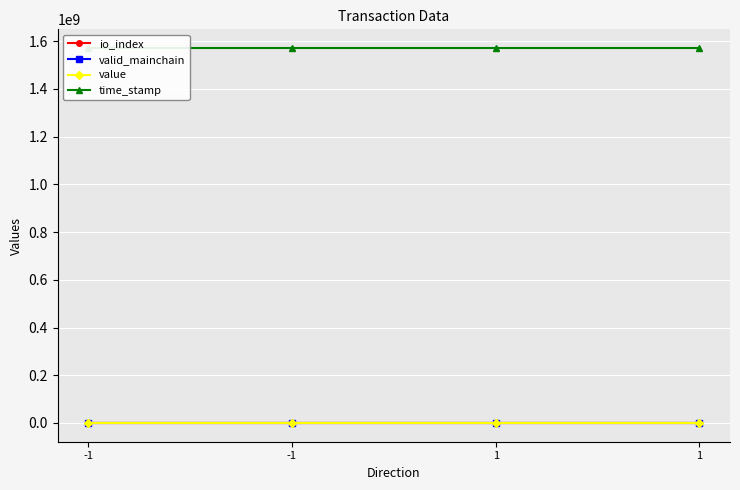

Reading left to right, list all the values displayed in this chart.

io_index: 0.0	0.0	0.0	1.0
valid_mainchain: 1.0	1.0	1.0	1.0
value: 79.8	79.8	79.8	79.8
time_stamp: 1570782822.0	1570782822.0	1570782443.0	1570782443.0